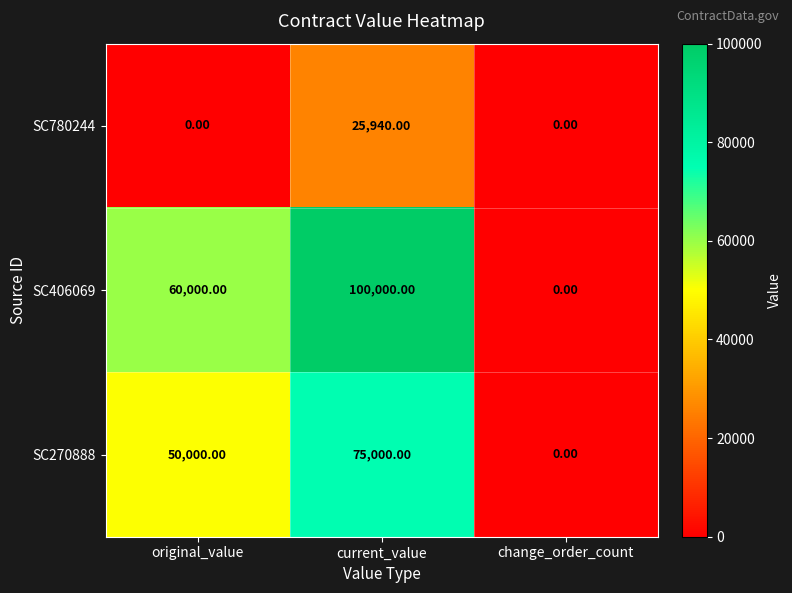

What is the maximum value shown in the chart?

100000